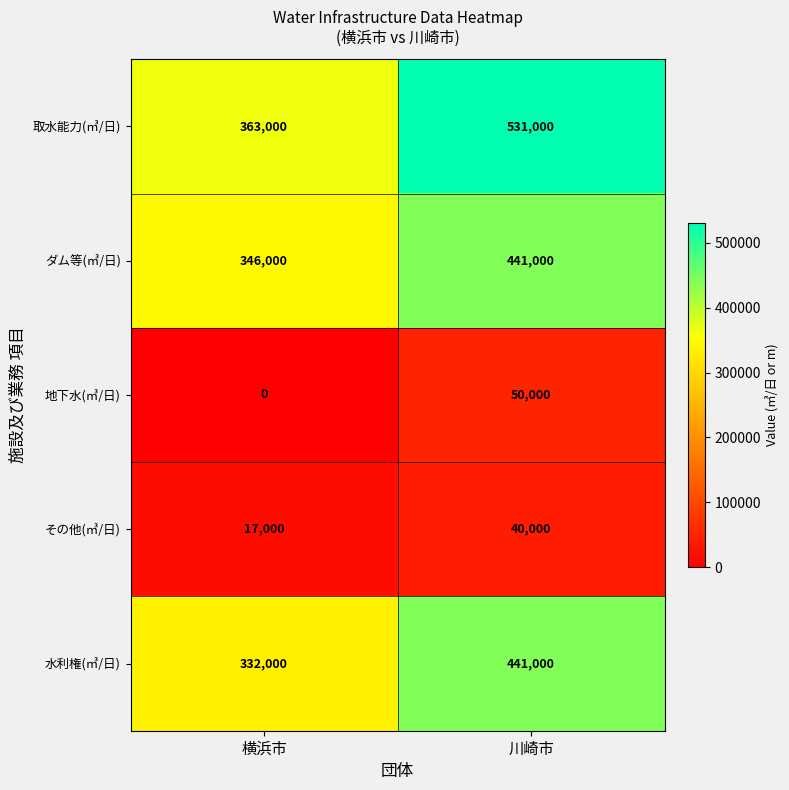

What is the approximate value of 水利権(㎥/日) at 横浜市, to the nearest 100?

332000